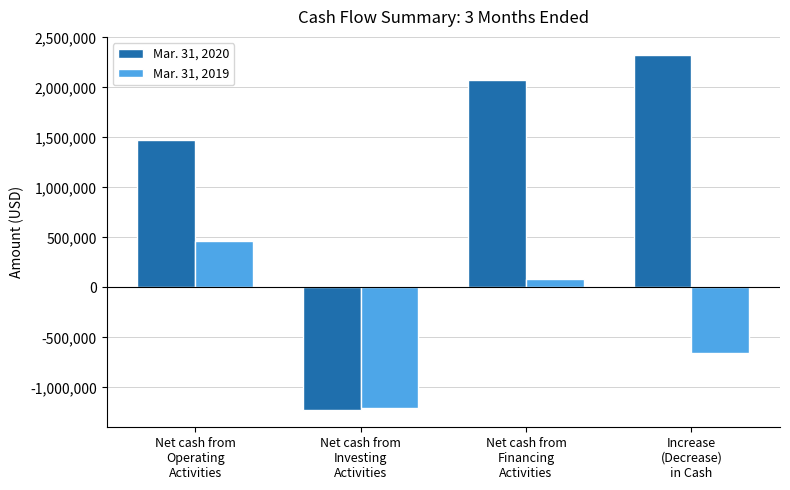

Which series has the largest range (max minus min)?

Mar. 31, 2020